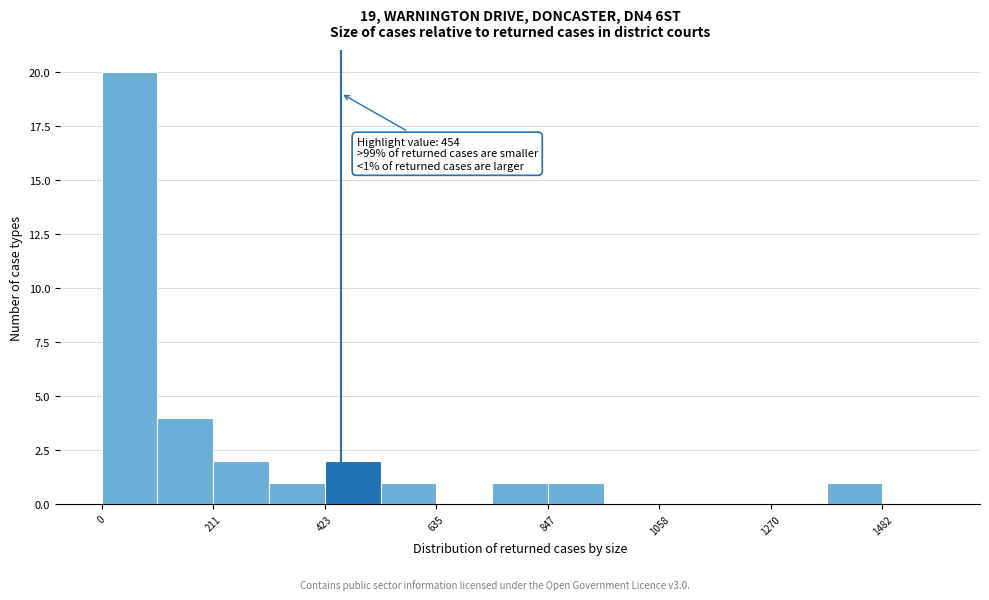

Read against the x-axis, roughly where is the centre of the tallest bar?

50